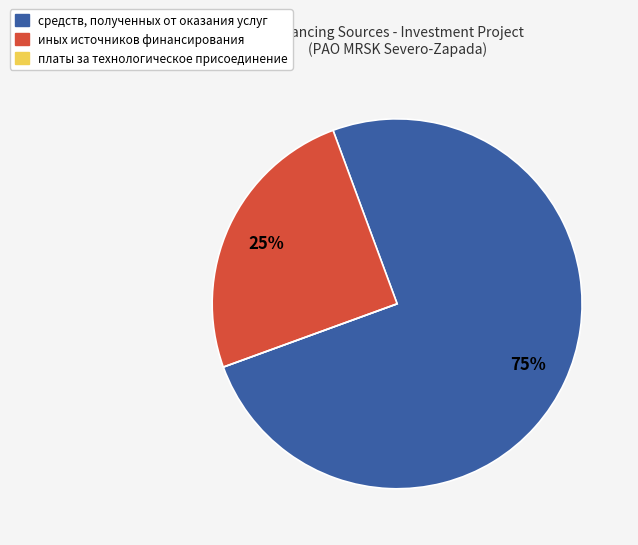

The иных источников финансирования slice represents 39% of the pie. True or false?

False